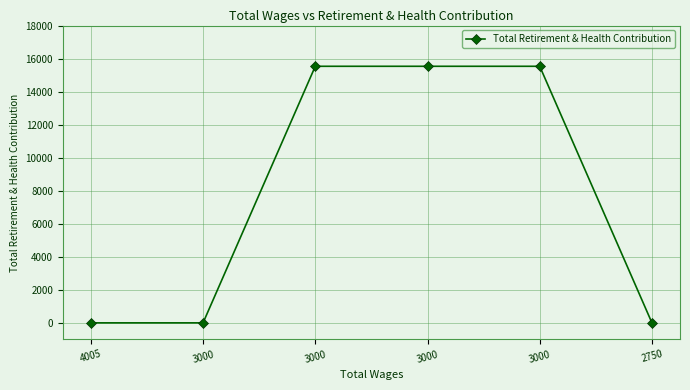

Count the number of categories in the chart.

6